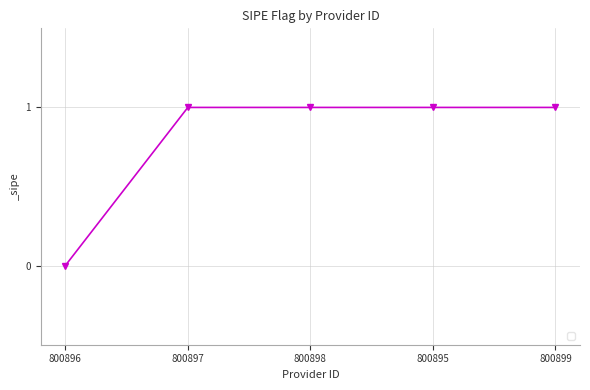

How many positive values are there?

4